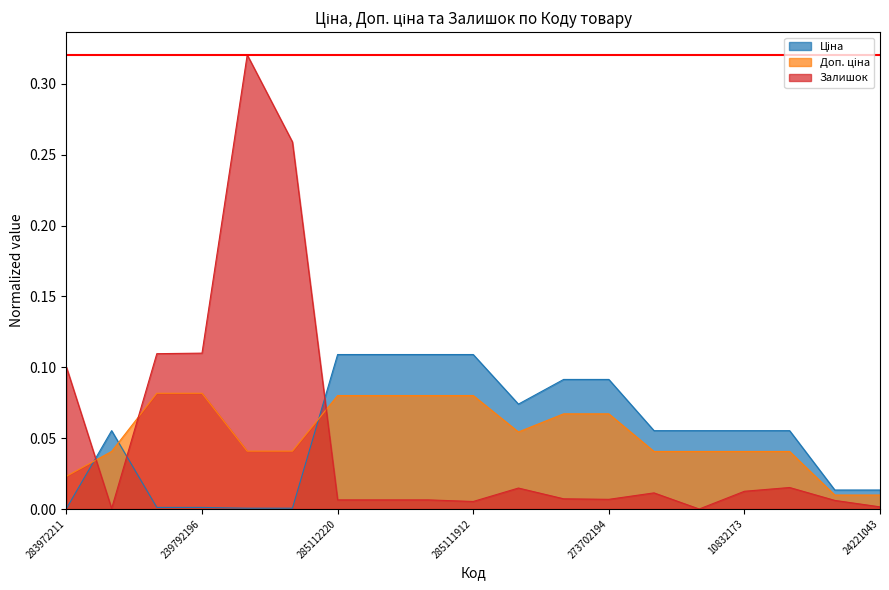

Reading right to left, transcribe all the data shown in this chart.

Ціна: 0.0	0.0	0.1	0.1	0.1	0.1	0.1	0.1	0.1	0.1	0.1	0.1	0.1	0.0	0.0	0.0	0.0	0.1	0.0
Доп. ціна: 0.0	0.0	0.0	0.0	0.0	0.0	0.1	0.1	0.1	0.1	0.1	0.1	0.1	0.0	0.0	0.1	0.1	0.0	0.0
Залишок: 0.0	0.0	0.0	0.0	0.0	0.0	0.0	0.0	0.0	0.0	0.0	0.0	0.0	0.3	0.3	0.1	0.1	0.0	0.1